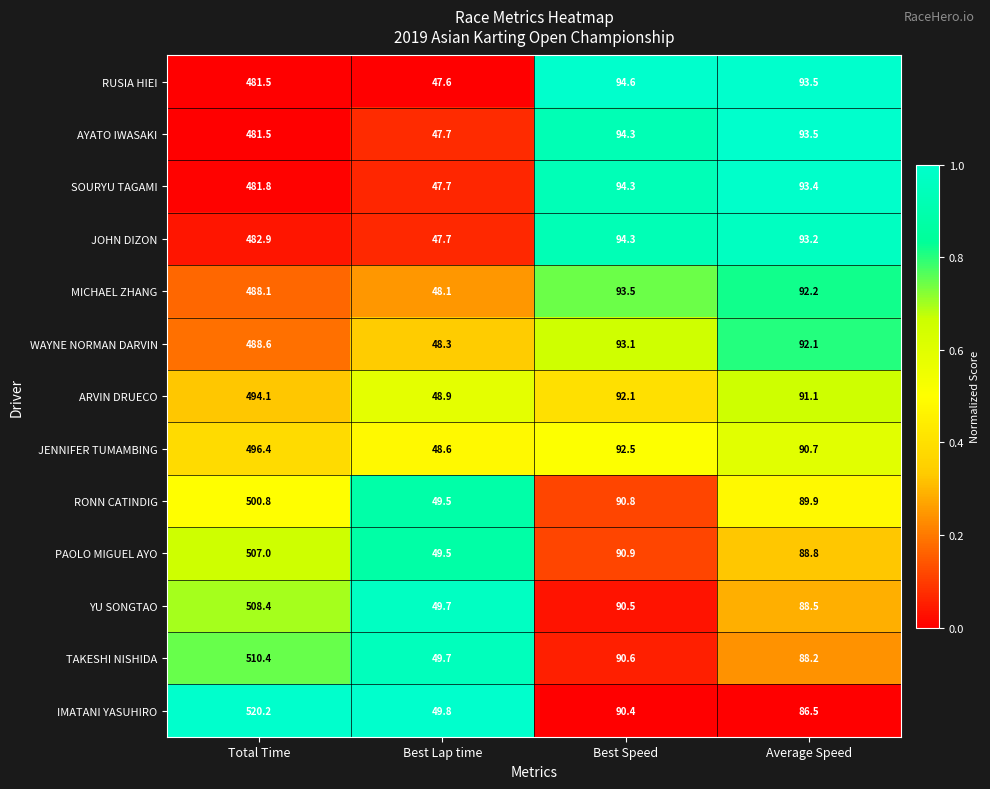

Where does the PAOLO MIGUEL AYO series first go above 90?

Total Time